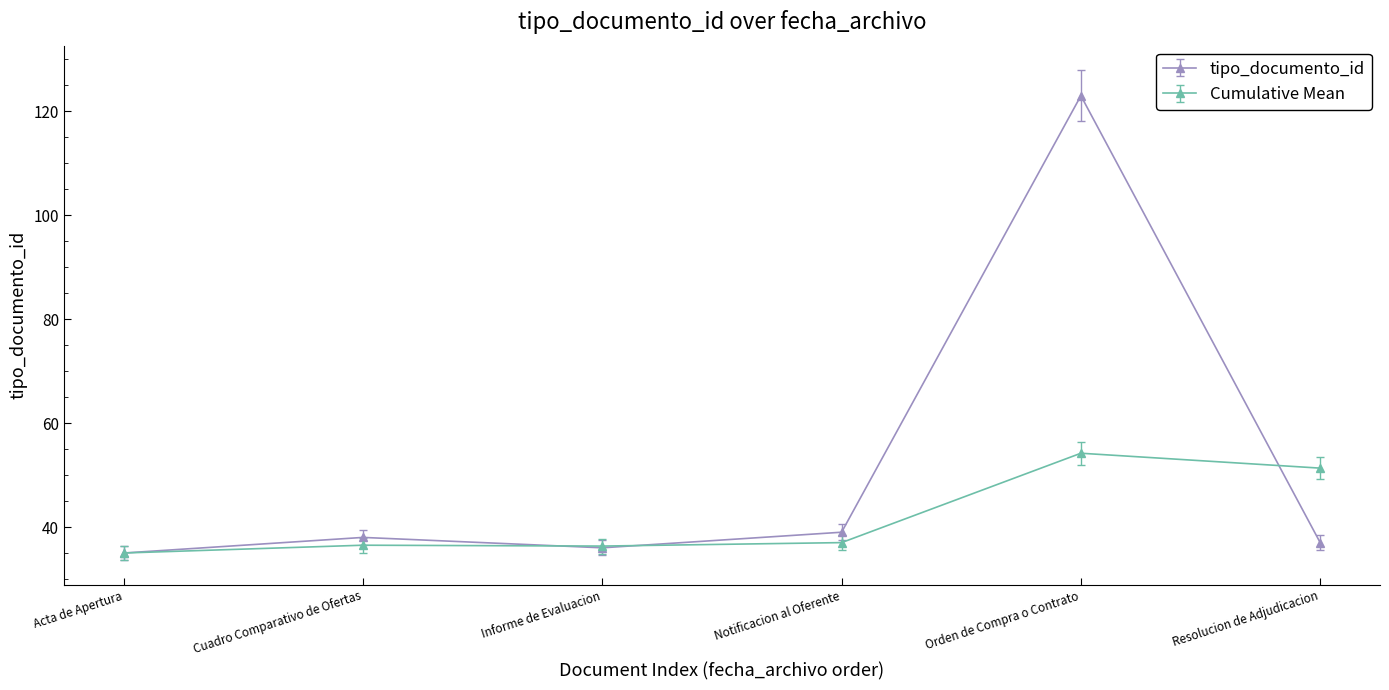

The value of tipo_documento_id at Notificacion al Oferente is 39.0. True or false?

True